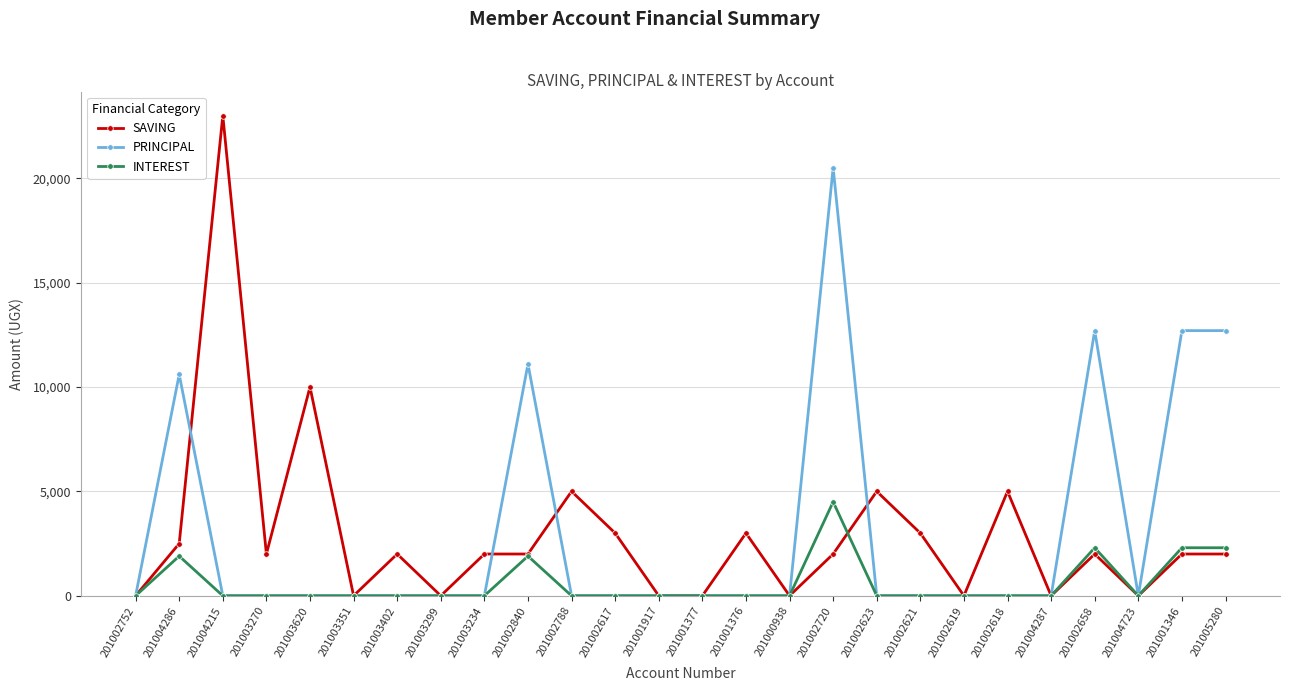

Reading left to right, list all the values displayed in this chart.

SAVING: 201002752=0	201004286=2500	201004215=23000	201003270=2000	201003620=10000	201003351=0	201003402=2000	201003299=0	201003234=2000	201002840=2000	201002788=5000	201002617=3000	201001917=0	201001377=0	201001376=3000	201000938=0	201002720=2000	201002623=5000	201002621=3000	201002619=0	201002618=5000	201004287=0	201002658=2000	201004723=0	201001346=2000	201005280=2000
PRINCIPAL: 201002752=0	201004286=10600	201004215=0	201003270=0	201003620=0	201003351=0	201003402=0	201003299=0	201003234=0	201002840=11100	201002788=0	201002617=0	201001917=0	201001377=0	201001376=0	201000938=0	201002720=20500	201002623=0	201002621=0	201002619=0	201002618=0	201004287=0	201002658=12700	201004723=0	201001346=12700	201005280=12700
INTEREST: 201002752=0	201004286=1900	201004215=0	201003270=0	201003620=0	201003351=0	201003402=0	201003299=0	201003234=0	201002840=1900	201002788=0	201002617=0	201001917=0	201001377=0	201001376=0	201000938=0	201002720=4500	201002623=0	201002621=0	201002619=0	201002618=0	201004287=0	201002658=2300	201004723=0	201001346=2300	201005280=2300